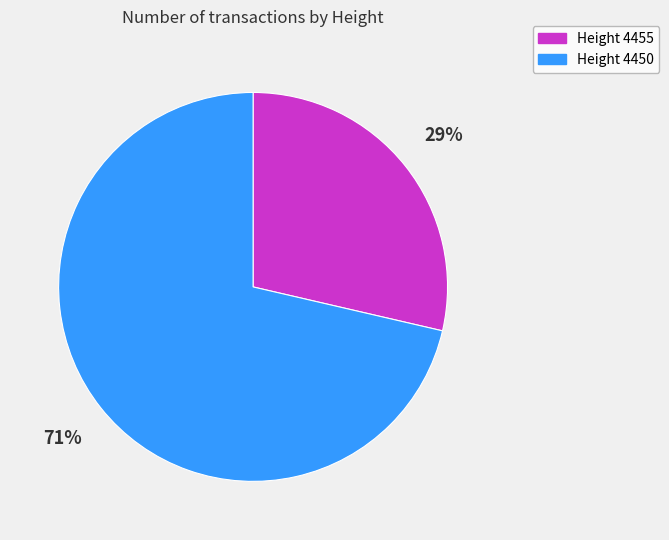

Is there a majority slice in this chart?

Yes